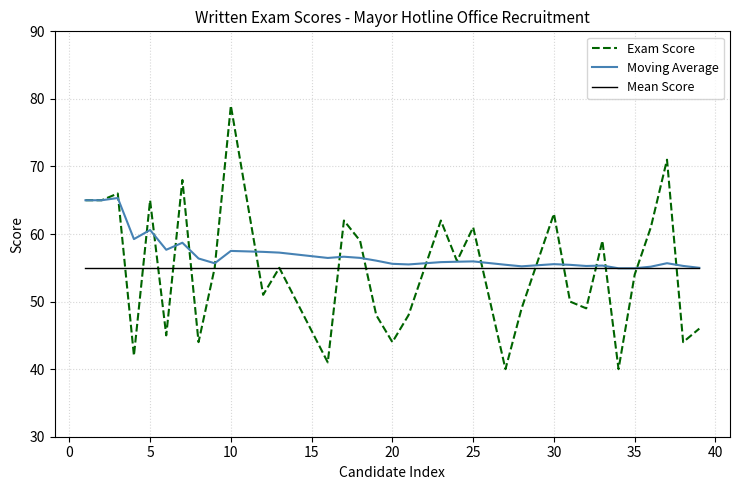

What is the sum of all Exam Score values?

1807.0